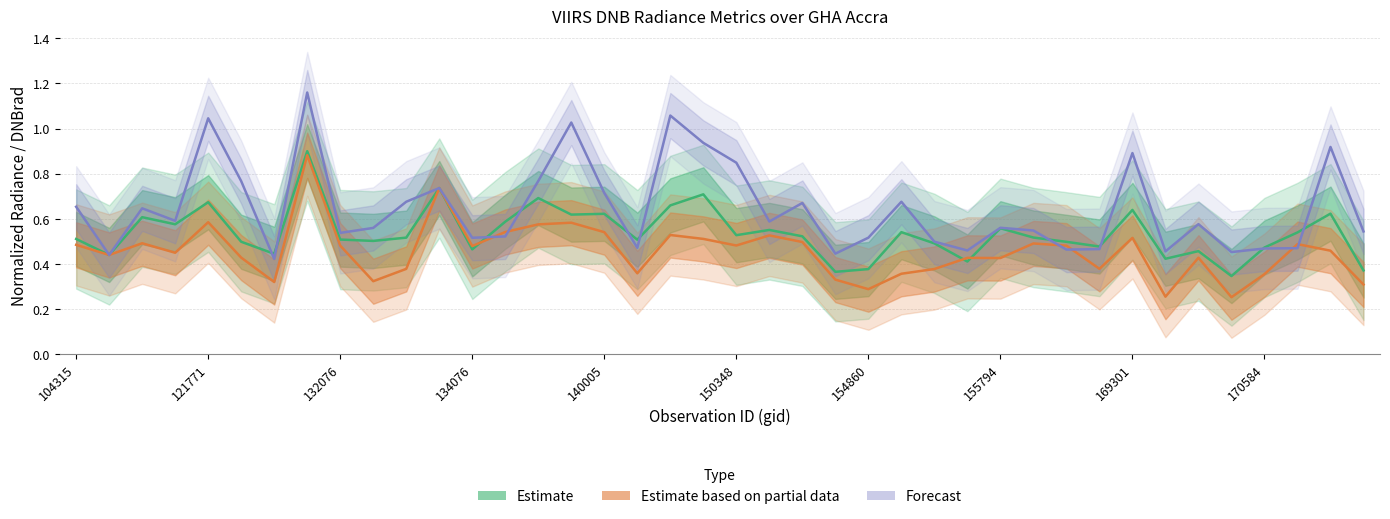

What is the minimum value shown in the chart?

0.3